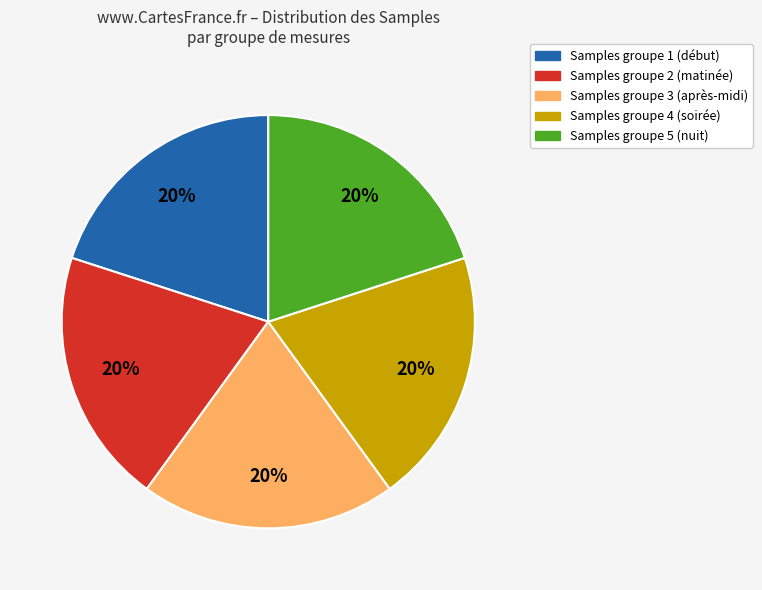

Is the sum of Samples groupe 4 (soirée) and Samples groupe 5 (nuit) greater than half?

No